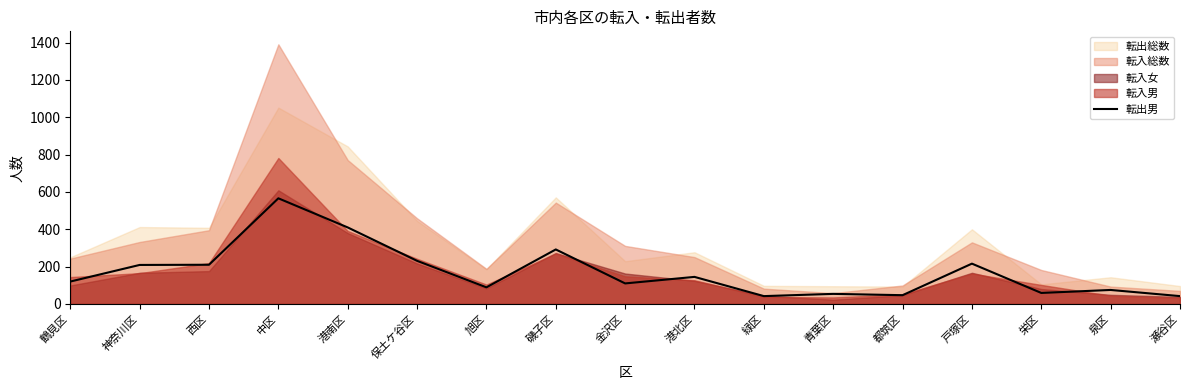

Reading left to right, what are all the values shown in this chart?

鶴見区=120	神奈川区=209	西区=210	中区=566	港南区=410	保土ケ谷区=231	旭区=89	磯子区=292	金沢区=110	港北区=145	緑区=42	青葉区=54	都筑区=47	戸塚区=216	栄区=59	泉区=75	瀬谷区=42